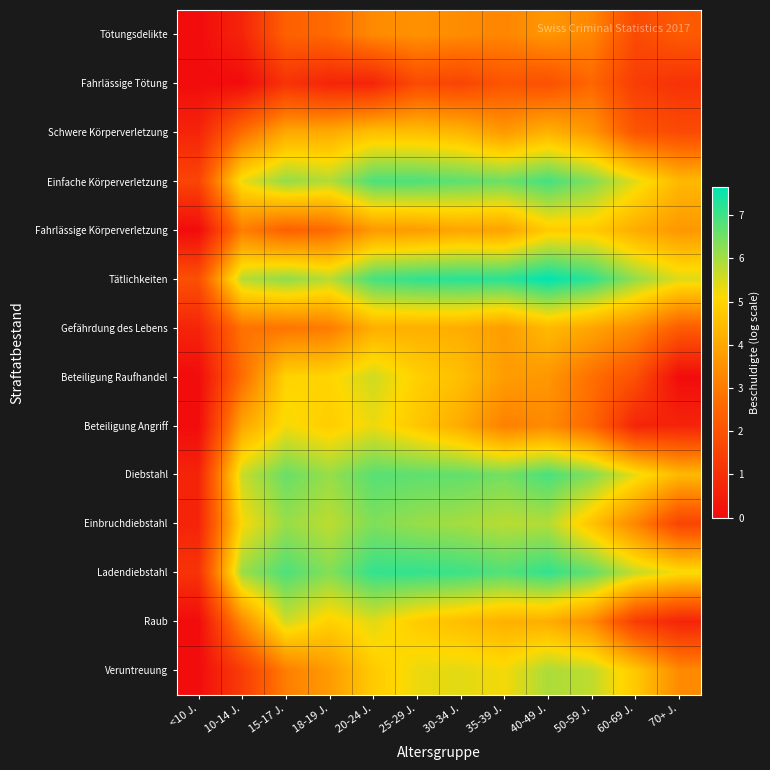

Reading right to left, transcribe all the data shown in this chart.

Tötungsdelikte: 70+ J.=2.2	60-69 J.=1.8	50-59 J.=3.3	40-49 J.=3.6	35-39 J.=3.3	30-34 J.=3.4	25-29 J.=3.5	20-24 J.=3.4	18-19 J.=2.6	15-17 J.=2.4	10-14 J.=0.7	<10 J.=0.0
Fahrlässige Tötung: 70+ J.=1.1	60-69 J.=1.4	50-59 J.=2.6	40-49 J.=1.9	35-39 J.=2.1	30-34 J.=1.6	25-29 J.=1.8	20-24 J.=0.7	18-19 J.=0.7	15-17 J.=1.1	10-14 J.=0.0	<10 J.=0.0
Schwere Körperverletzung: 70+ J.=1.8	60-69 J.=2.1	50-59 J.=3.7	40-49 J.=4.3	35-39 J.=3.7	30-34 J.=4.3	25-29 J.=4.5	20-24 J.=4.6	18-19 J.=4.1	15-17 J.=4.0	10-14 J.=2.7	<10 J.=0.7
Einfache Körperverletzung: 70+ J.=4.4	60-69 J.=5.4	50-59 J.=6.3	40-49 J.=6.9	35-39 J.=6.6	30-34 J.=6.7	25-29 J.=6.9	20-24 J.=6.9	18-19 J.=5.9	15-17 J.=6.2	10-14 J.=5.3	<10 J.=1.6
Fahrlässige Körperverletzung: 70+ J.=3.7	60-69 J.=4.1	50-59 J.=4.8	40-49 J.=4.8	35-39 J.=3.9	30-34 J.=4.0	25-29 J.=3.8	20-24 J.=3.7	18-19 J.=2.6	15-17 J.=2.4	10-14 J.=3.1	<10 J.=0.0
Tätlichkeiten: 70+ J.=5.4	60-69 J.=6.2	50-59 J.=7.2	40-49 J.=7.7	35-39 J.=7.2	30-34 J.=7.2	25-29 J.=7.2	20-24 J.=6.9	18-19 J.=5.8	15-17 J.=6.2	10-14 J.=5.8	<10 J.=1.9
Gefährdung des Lebens: 70+ J.=2.3	60-69 J.=3.4	50-59 J.=4.0	40-49 J.=4.4	35-39 J.=3.8	30-34 J.=4.1	25-29 J.=4.2	20-24 J.=4.2	18-19 J.=3.0	15-17 J.=2.9	10-14 J.=2.8	<10 J.=0.7
Beteiligung Raufhandel: 70+ J.=0.0	60-69 J.=1.9	50-59 J.=2.8	40-49 J.=3.6	35-39 J.=3.8	30-34 J.=4.5	25-29 J.=4.9	20-24 J.=5.6	18-19 J.=5.0	15-17 J.=5.0	10-14 J.=2.7	<10 J.=0.0
Beteiligung Angriff: 70+ J.=0.7	60-69 J.=0.7	50-59 J.=2.6	40-49 J.=3.4	35-39 J.=3.1	30-34 J.=4.1	25-29 J.=4.7	20-24 J.=5.3	18-19 J.=4.8	15-17 J.=5.2	10-14 J.=4.0	<10 J.=0.0
Diebstahl: 70+ J.=4.4	60-69 J.=5.3	50-59 J.=6.3	40-49 J.=6.9	35-39 J.=6.5	30-34 J.=6.7	25-29 J.=6.7	20-24 J.=6.8	18-19 J.=6.1	15-17 J.=6.6	10-14 J.=5.7	<10 J.=0.7
Einbruchdiebstahl: 70+ J.=1.6	60-69 J.=3.3	50-59 J.=4.6	40-49 J.=5.9	35-39 J.=5.8	30-34 J.=6.0	25-29 J.=6.1	20-24 J.=6.4	18-19 J.=5.8	15-17 J.=6.1	10-14 J.=5.2	<10 J.=0.7
Ladendiebstahl: 70+ J.=5.2	60-69 J.=5.7	50-59 J.=6.7	40-49 J.=7.1	35-39 J.=6.8	30-34 J.=7.0	25-29 J.=7.1	20-24 J.=7.1	18-19 J.=6.3	15-17 J.=6.9	10-14 J.=6.1	<10 J.=1.1
Raub: 70+ J.=0.7	60-69 J.=1.4	50-59 J.=3.4	40-49 J.=4.2	35-39 J.=4.2	30-34 J.=4.5	25-29 J.=4.8	20-24 J.=5.4	18-19 J.=4.9	15-17 J.=5.6	10-14 J.=3.4	<10 J.=0.0
Veruntreuung: 70+ J.=3.4	60-69 J.=4.7	50-59 J.=5.7	40-49 J.=5.9	35-39 J.=5.2	30-34 J.=5.4	25-29 J.=5.3	20-24 J.=4.8	18-19 J.=3.7	15-17 J.=3.1	10-14 J.=1.4	<10 J.=0.0